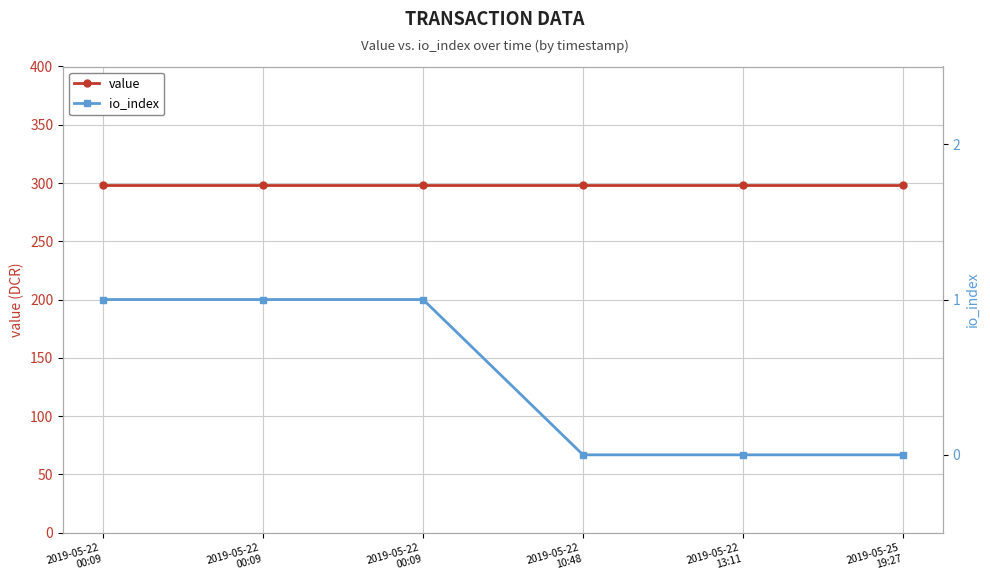

At how many categories does at least one series exceed 67?

6